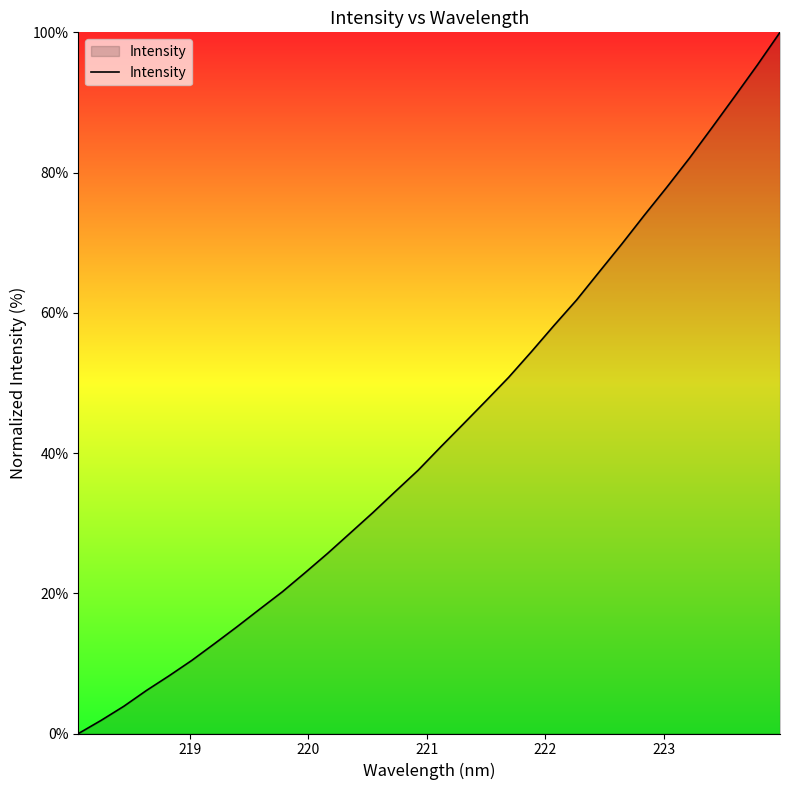

How many values are above zero?

31